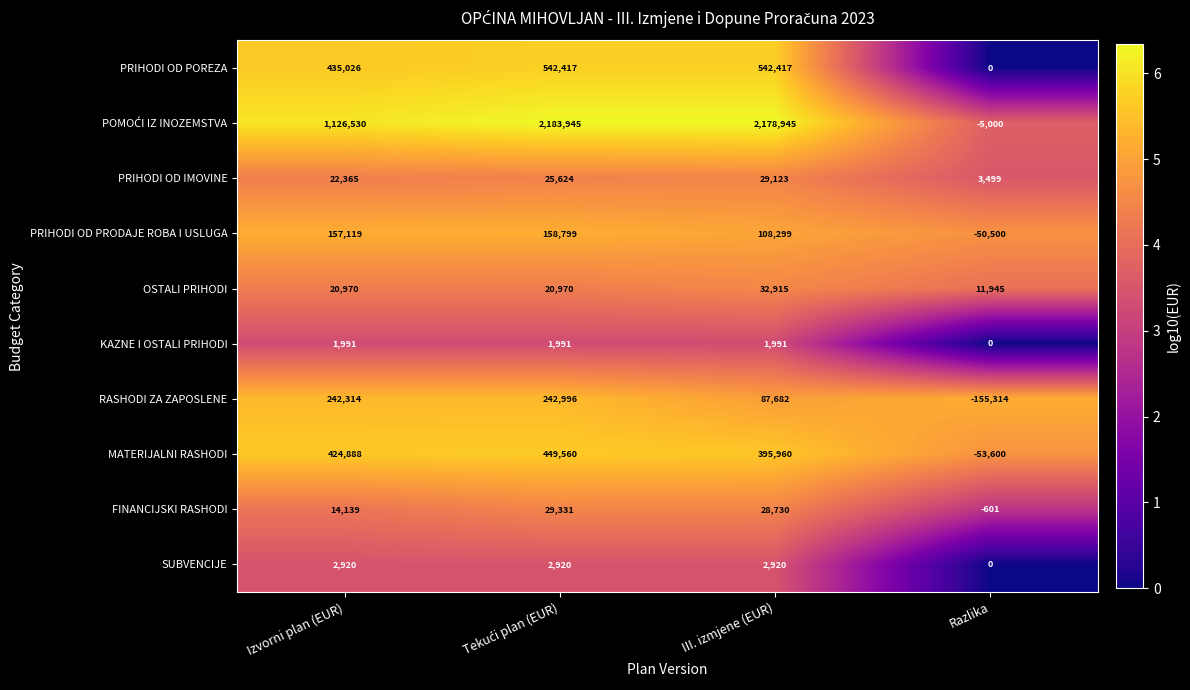

What is the difference between the highest and lowest values at III. izmjene (EUR)?

2176954